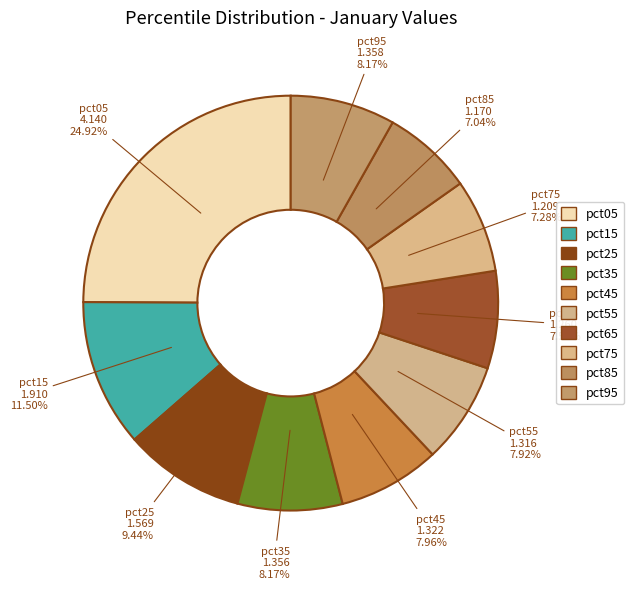

Does pct25 represent more than half of the total?

No